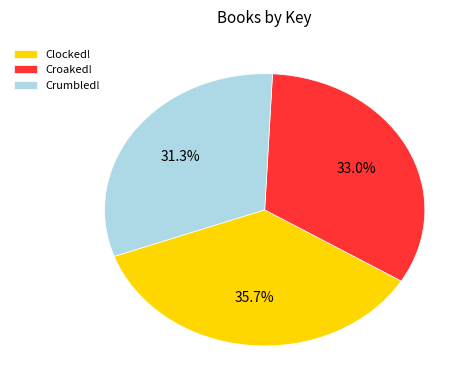

Is it true that Croaked! is 41% of the pie?

False